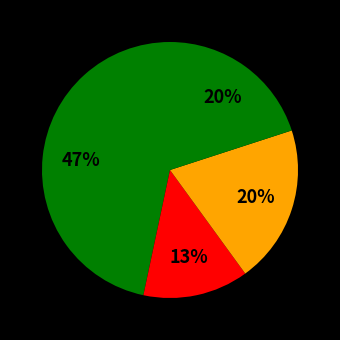

Count the number of slices in the pie.

4